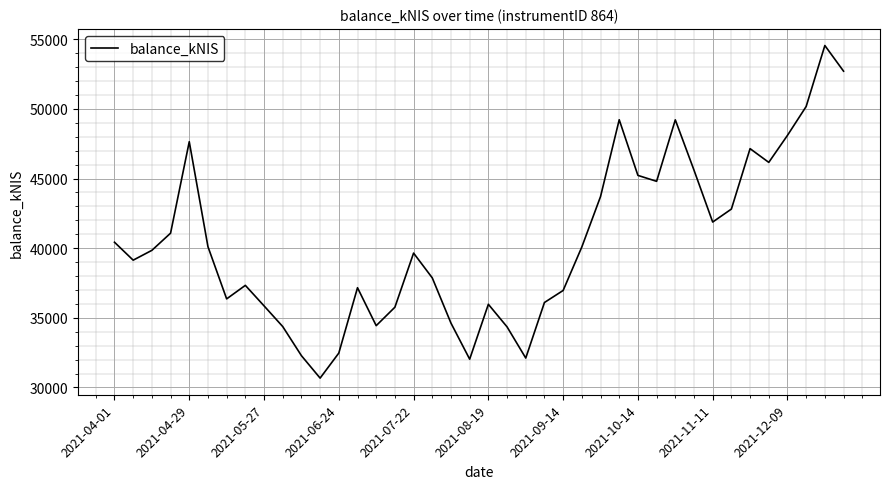

What is the greatest value displayed?

54551.7